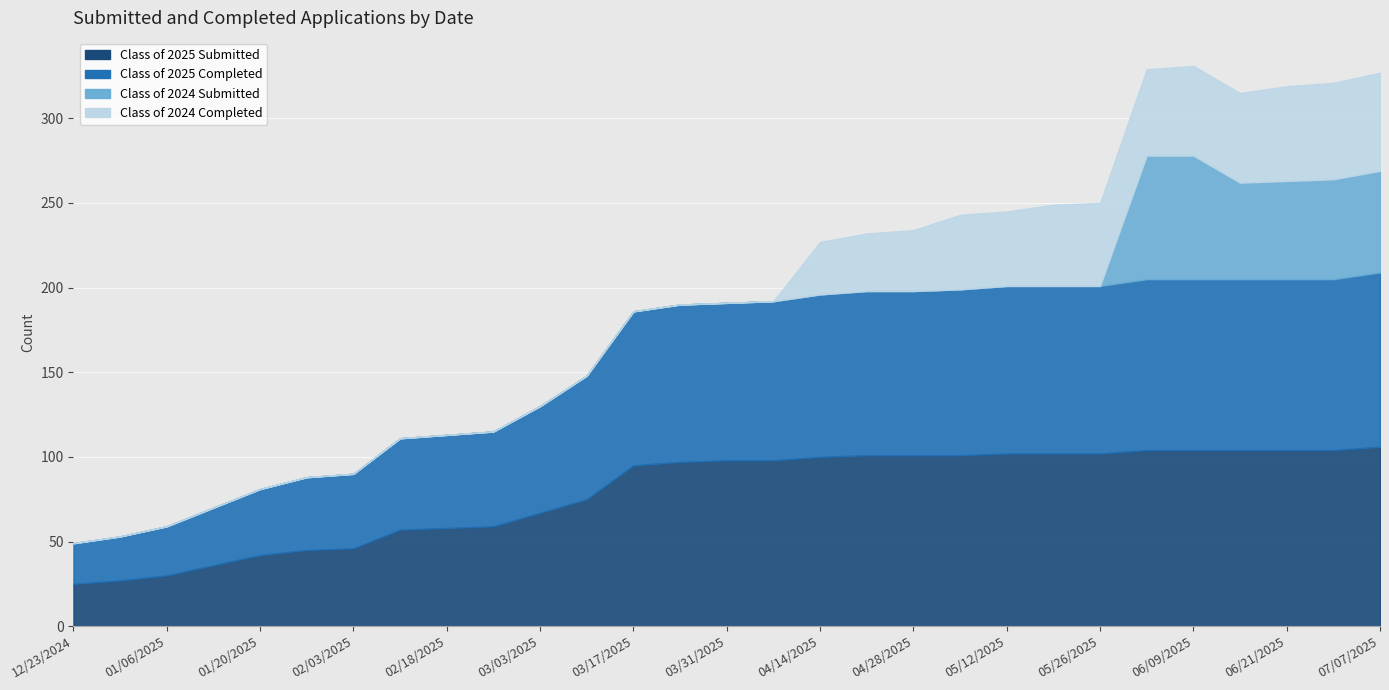

What is the label of the 21st point from the right?

02/18/2025